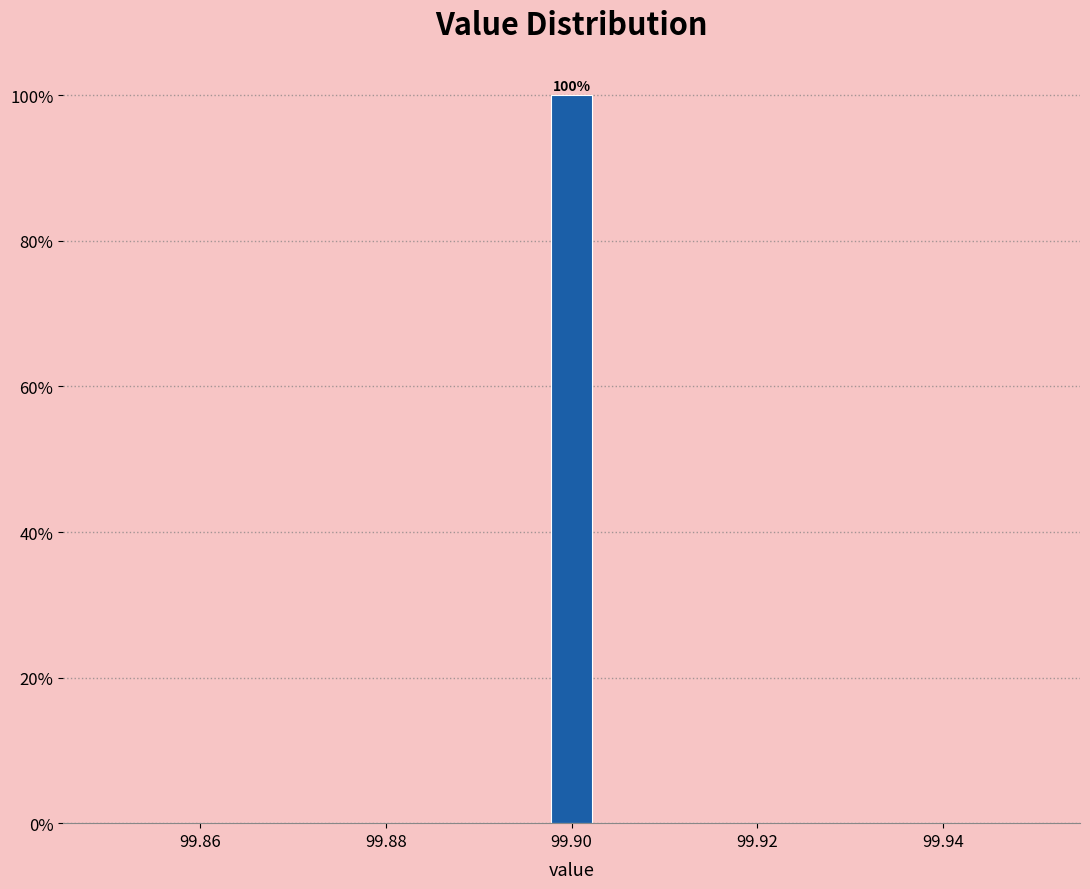

Read against the x-axis, roughly where is the centre of the tallest bar?

99.900